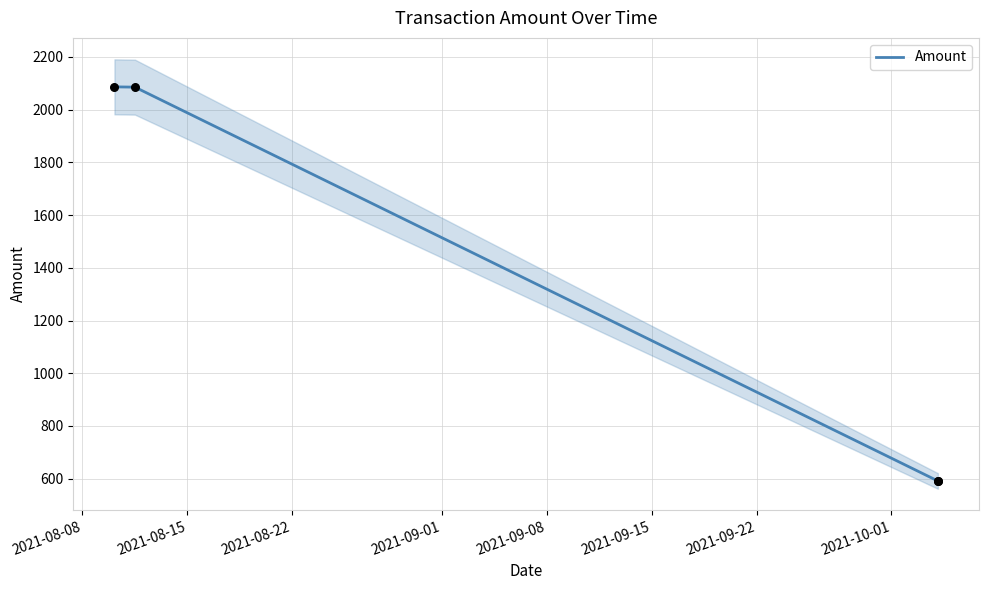

What is the maximum value for Amount?

2086.5